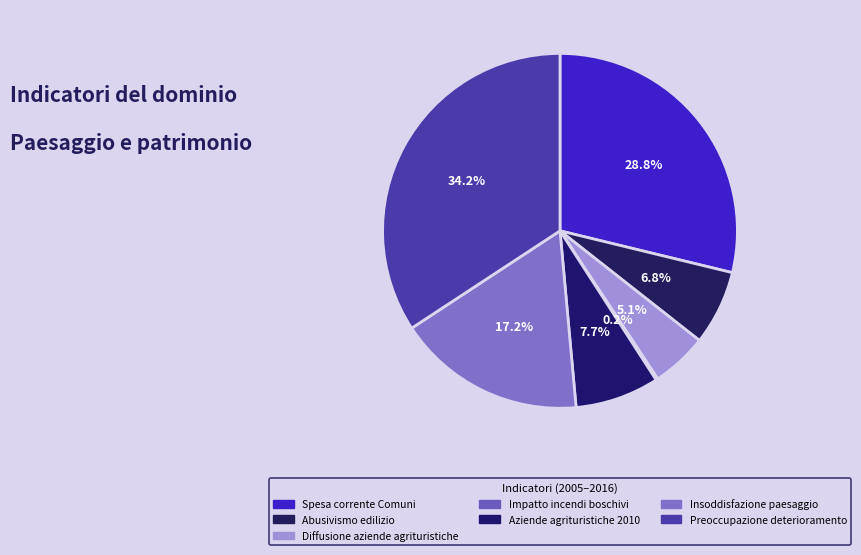

Is there any slice that represents more than half of the pie?

No